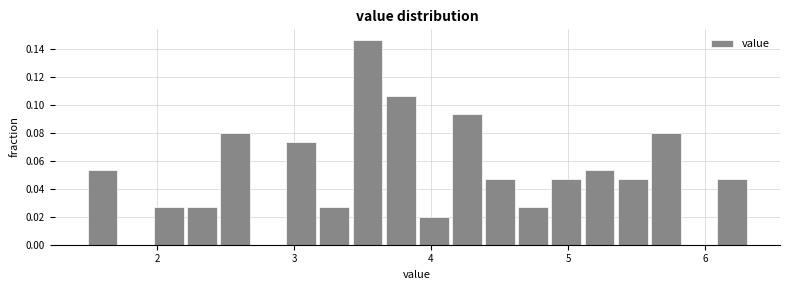

Around what value on the x-axis is the tallest bar? Give the approximate position of its centre, as read against the axis.

3.5